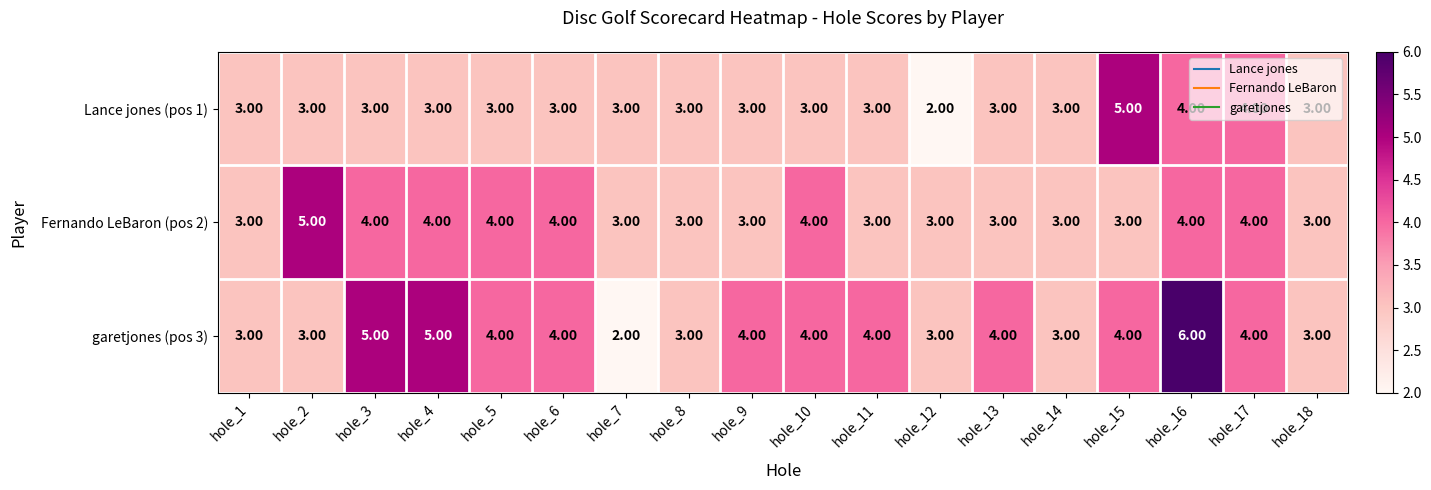

Which series has the widest spread of values?

garetjones (pos 3)